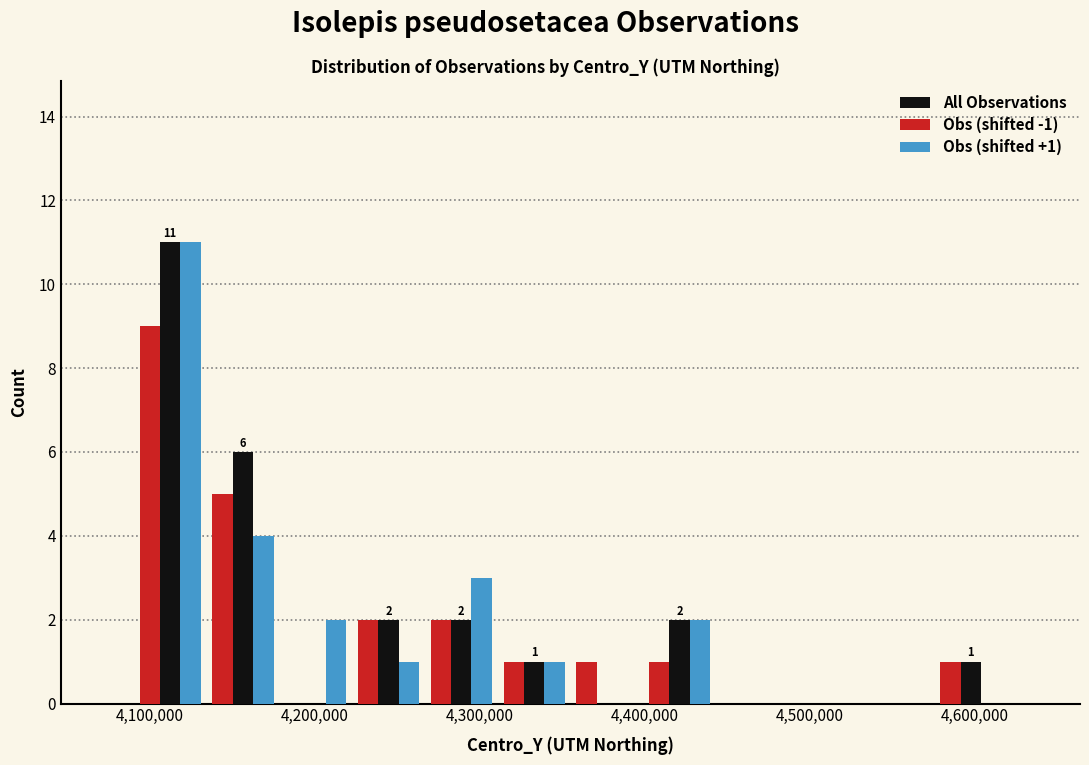

In the All Observations series, which range on the x-axis has the tallest bar?

4090000 to 4130000